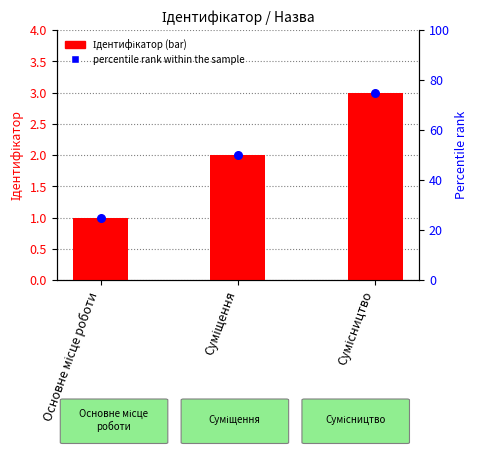

At which category is the sum across all series the highest?

Сумісництво